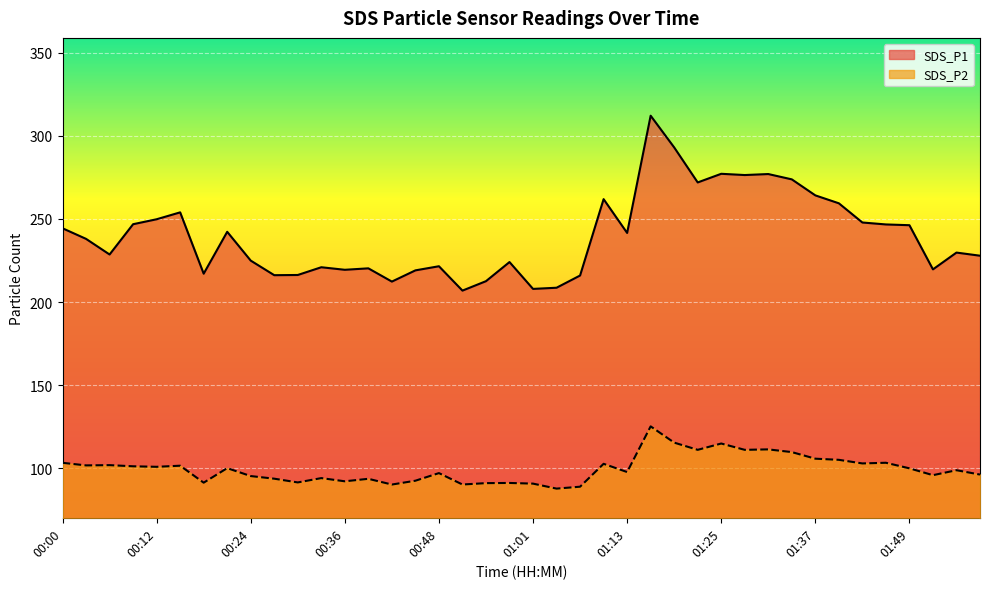

What is the total value across all series at 00:09?

348.0